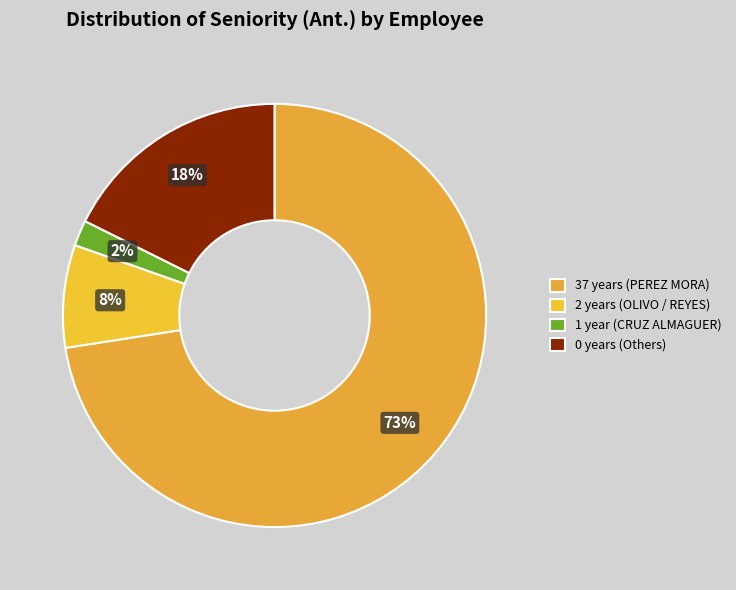

Which category has the biggest portion of the pie?

37 years (PEREZ MORA)